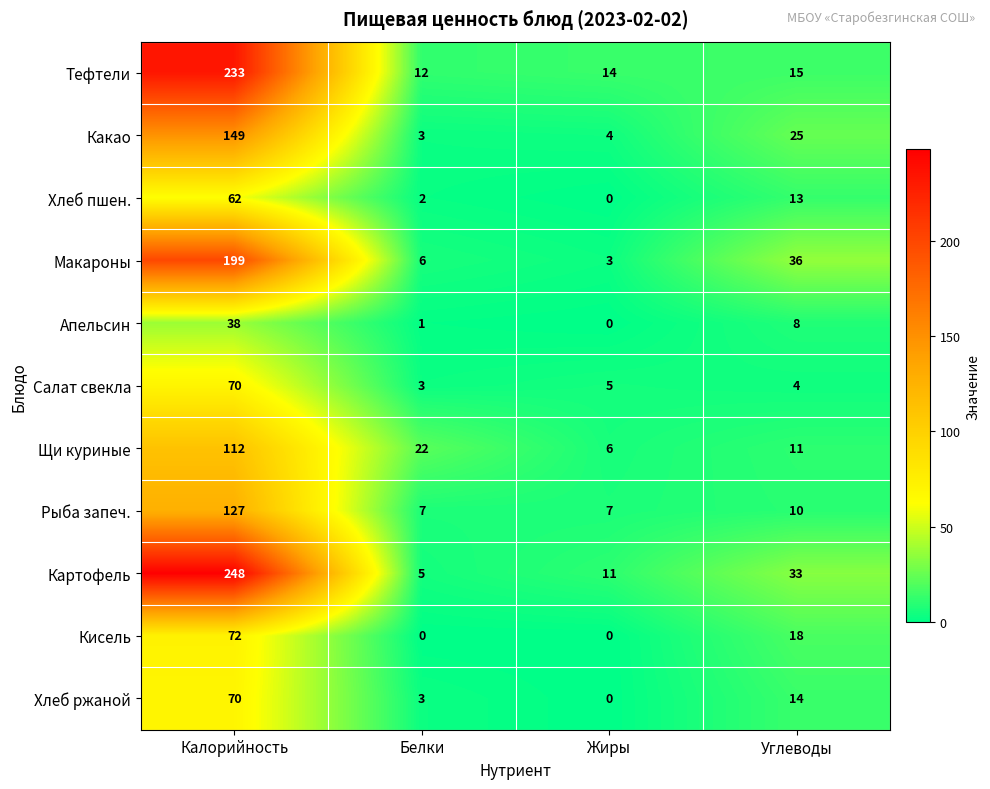

What is the highest value of the Щи куриные series?

112